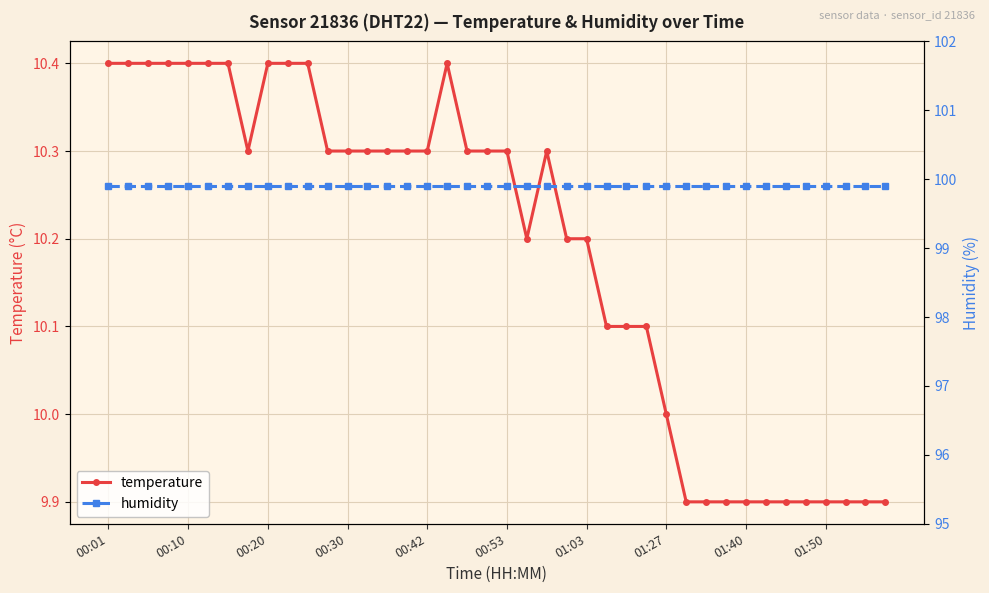

What is the minimum value shown in the chart?

9.9